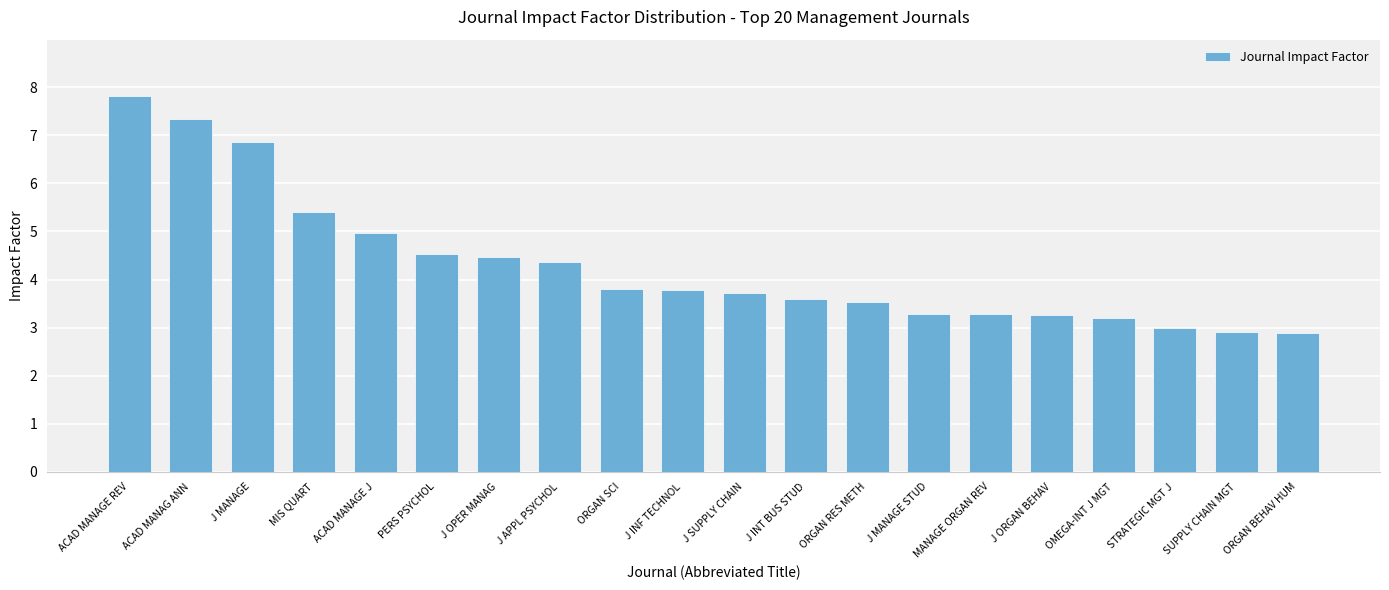

Which has a higher value, SUPPLY CHAIN MGT or J MANAGE STUD?

J MANAGE STUD